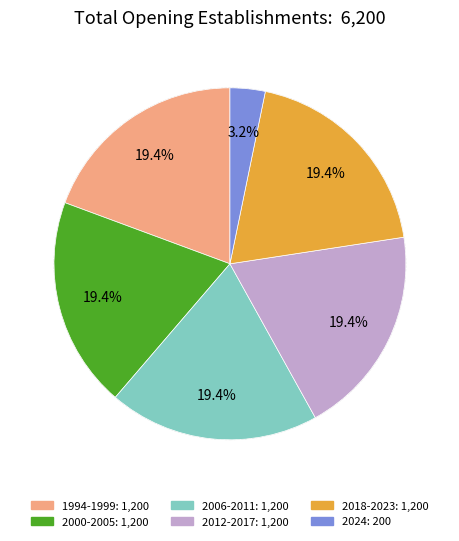

Count the number of slices in the pie.

6